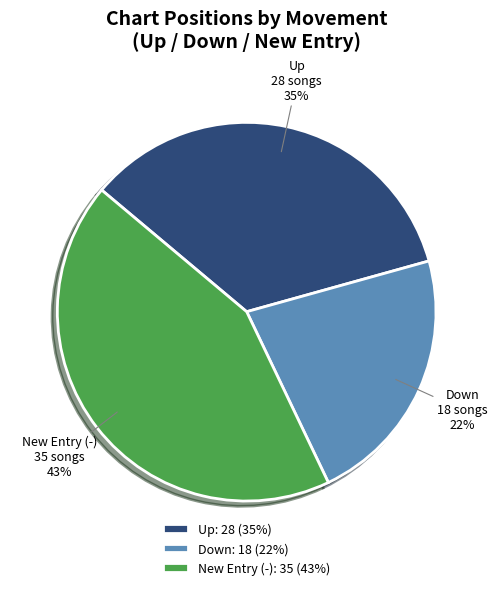

What percentage is the Up slice, to the nearest percent?

35%